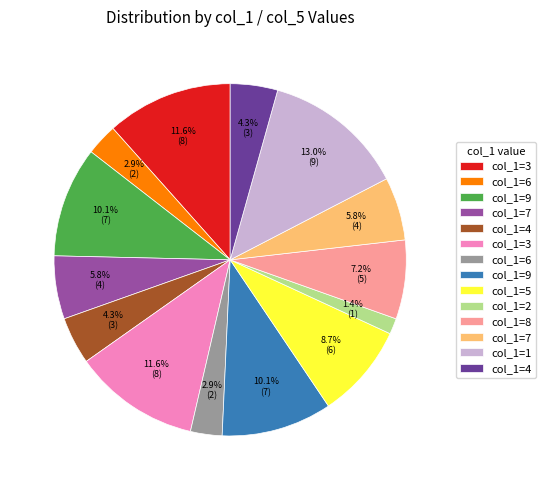

Does any single category account for the majority?

No